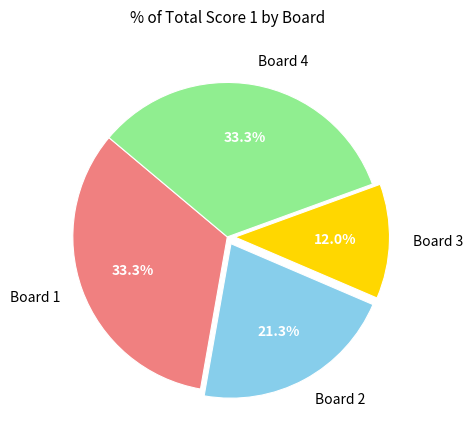

What percentage do Board 1 and Board 3 together represent?

45.3%